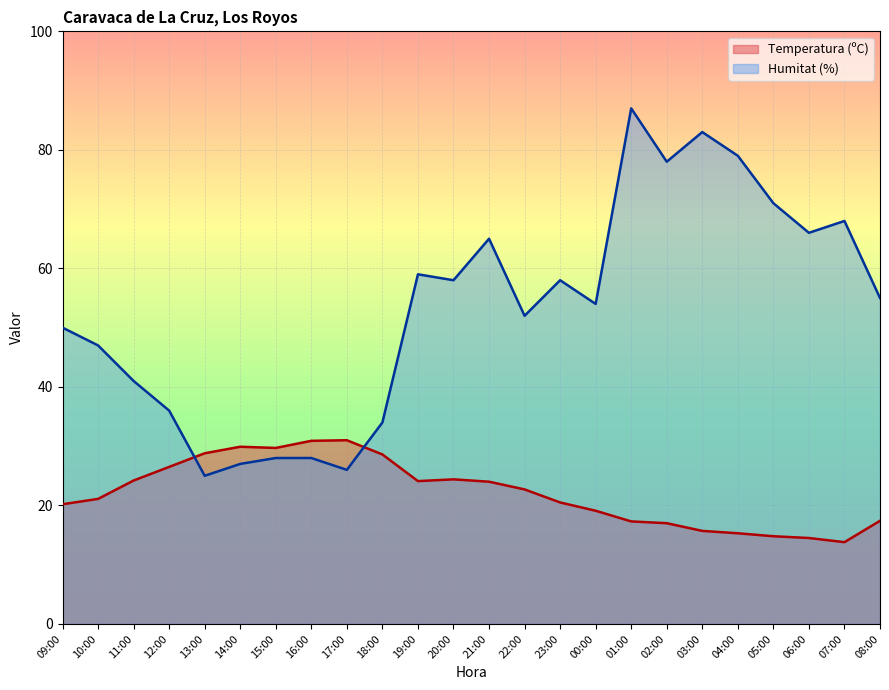

What is the difference between the Humitat (%) values at 12:00 and 09:00?

14.0